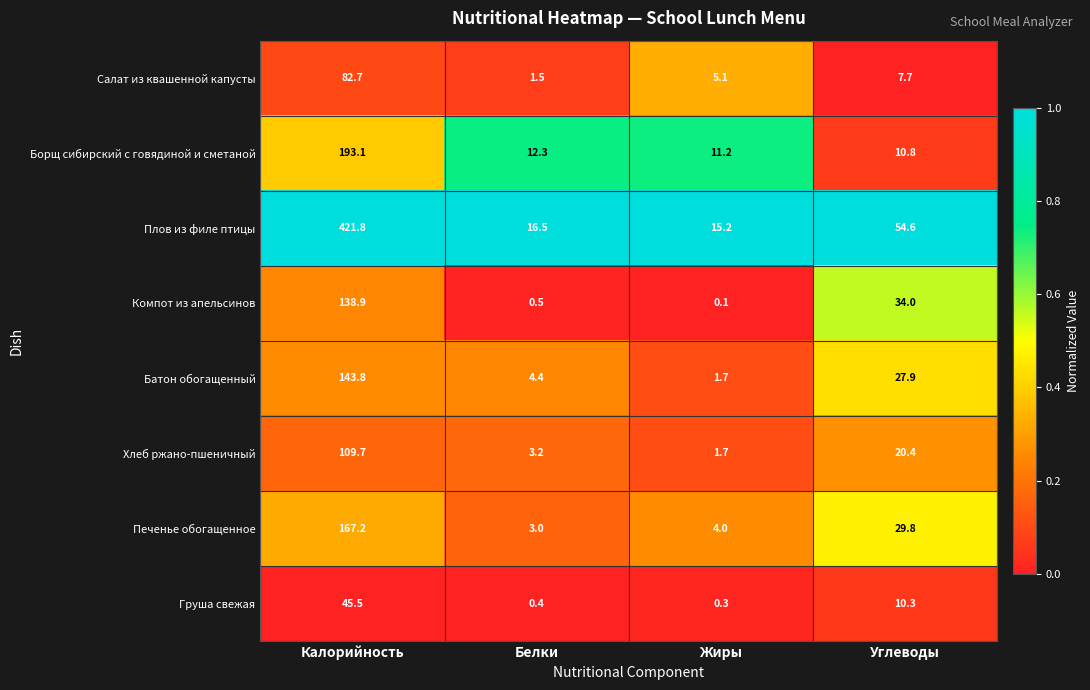

Is the value of Салат из квашенной капусты at Жиры greater than the value of Груша свежая at Углеводы?

No